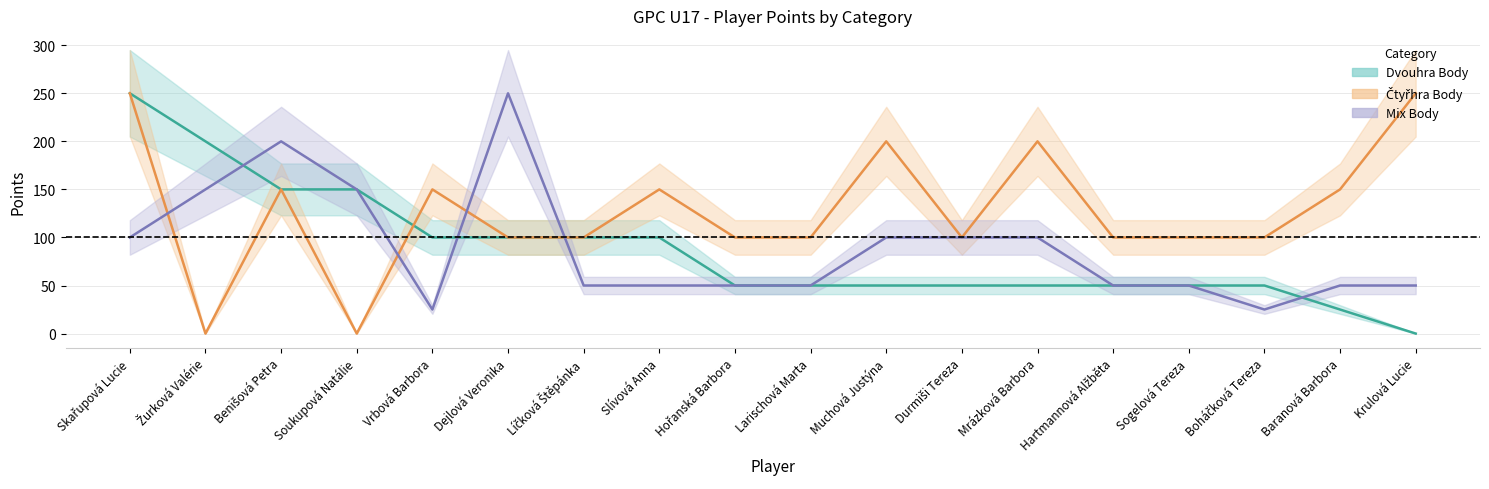

How many lines are shown in the chart?

3